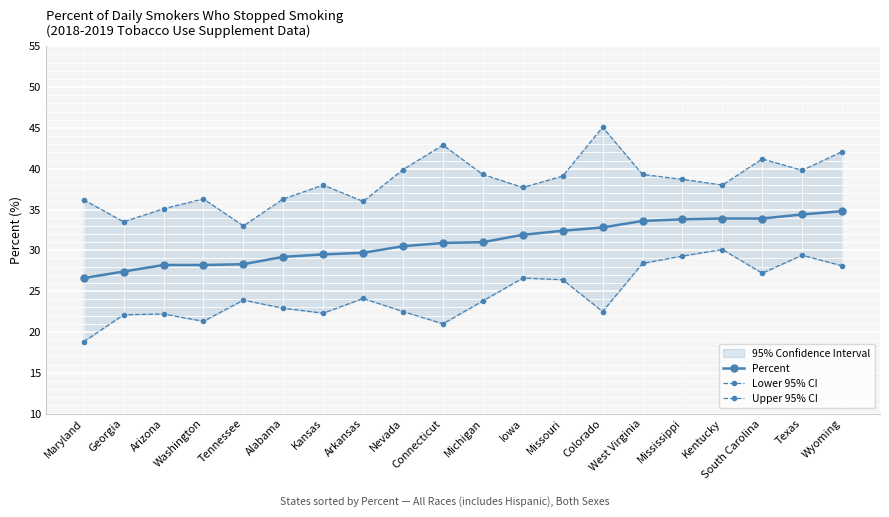

Reading right to left, list all the values displayed in this chart.

Percent: 34.8	34.4	33.9	33.9	33.8	33.6	32.8	32.4	31.9	31.0	30.9	30.5	29.7	29.5	29.2	28.3	28.2	28.2	27.4	26.6
Lower 95% CI: 28.1	29.4	27.2	30.1	29.3	28.4	22.5	26.4	26.6	23.8	21.0	22.5	24.1	22.3	22.9	23.9	21.3	22.2	22.1	18.8
Upper 95% CI: 42.1	39.8	41.2	38.0	38.7	39.3	45.1	39.1	37.7	39.3	42.9	39.9	36.0	38.0	36.3	33.0	36.3	35.1	33.5	36.2